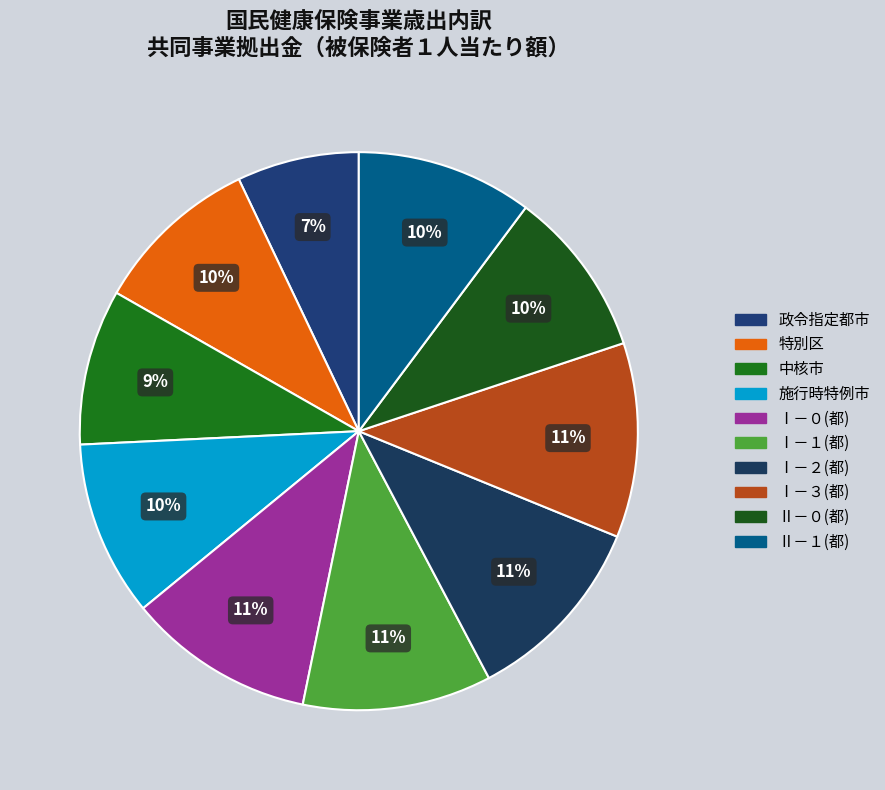

How many slices are in this pie chart?

10